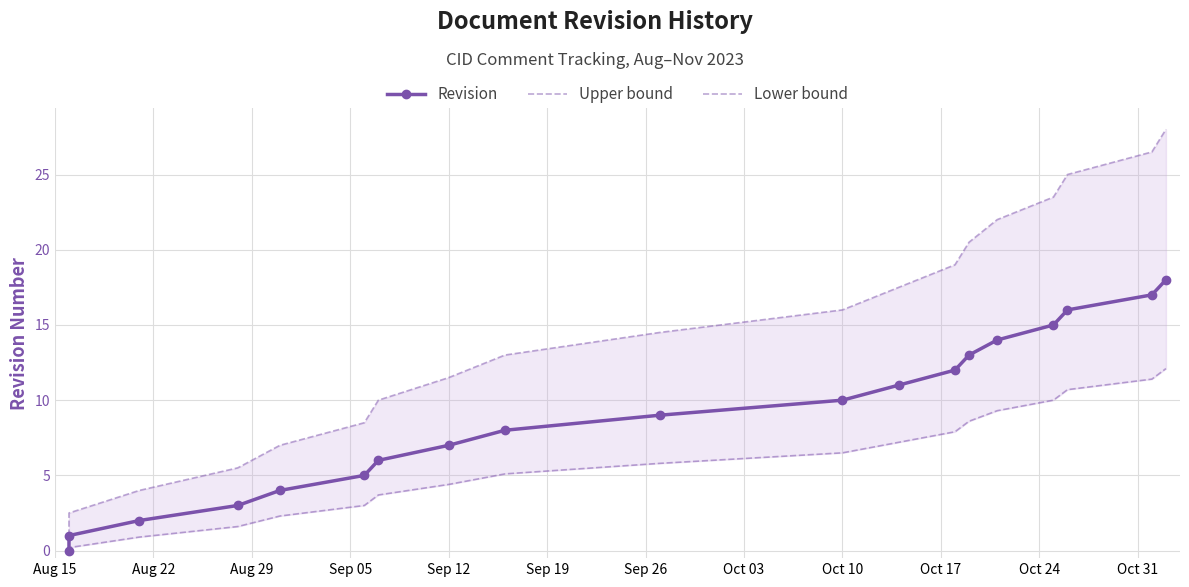

How many lines are shown in the chart?

3